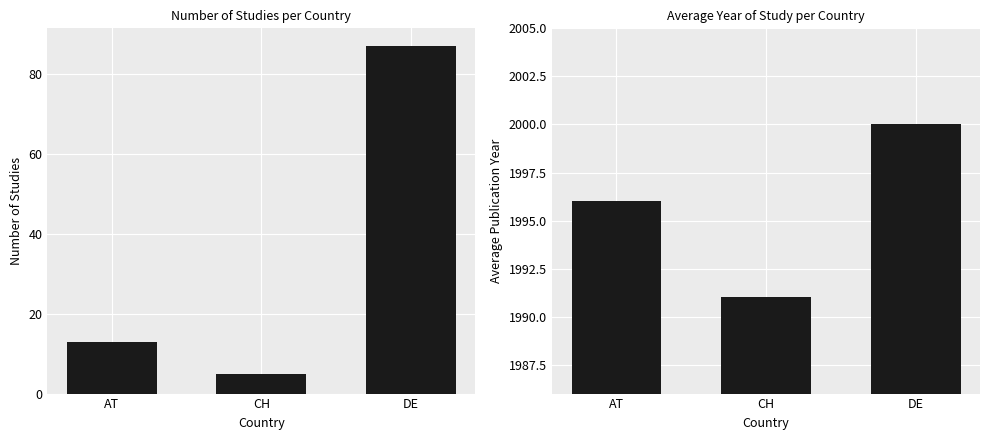

The Average Year series shows 3438 at AT. True or false?

False